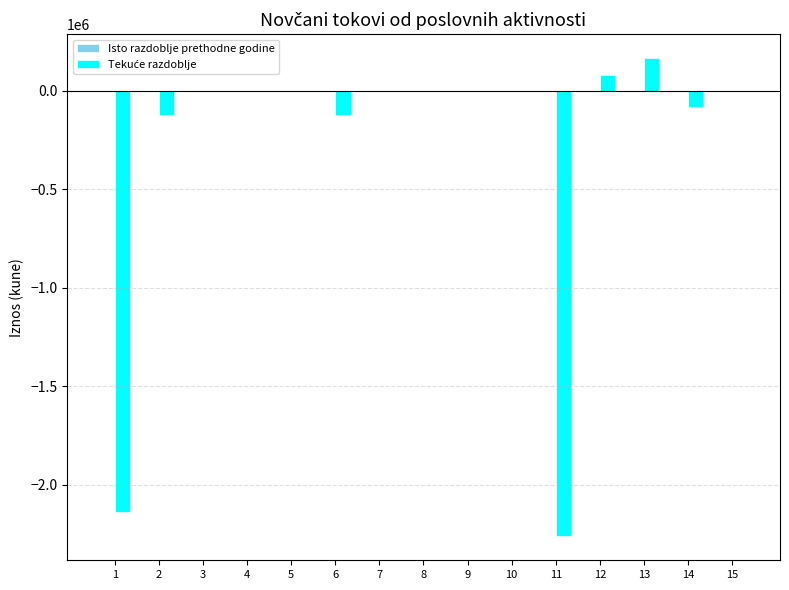

What is the sum of the values at 5 and 14?

-83874